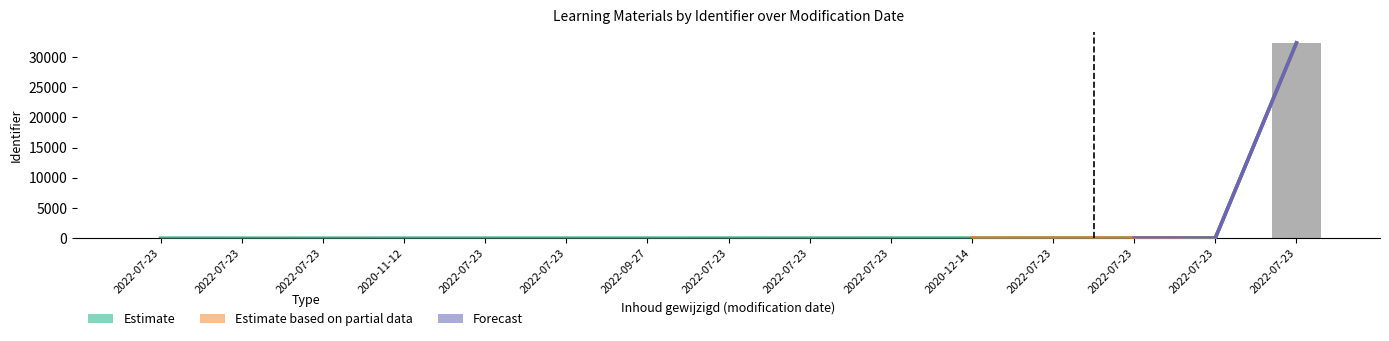

Where does the data first go above 16?

2022-07-23